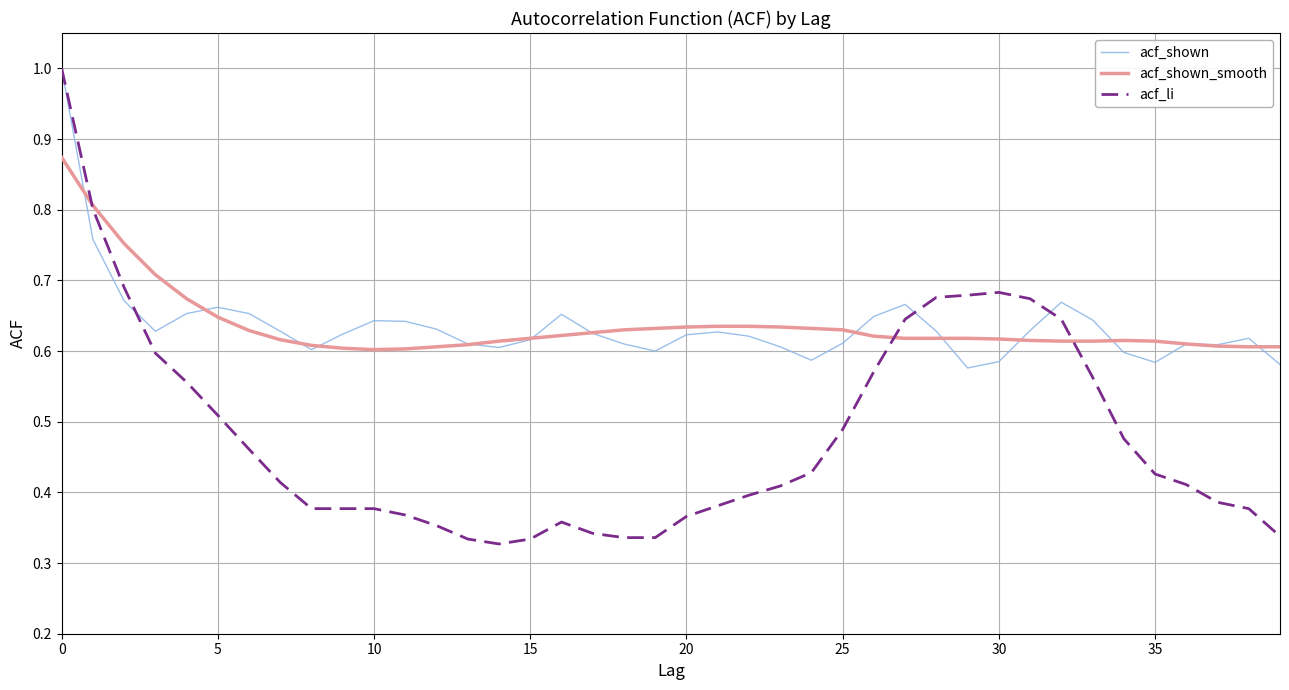

What is the maximum value for acf_li?

1.0